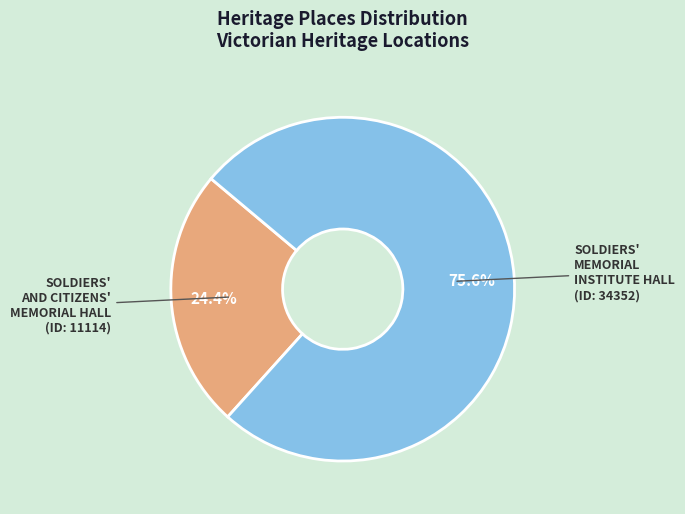

True or false: SOLDIERS' AND CITIZENS' MEMORIAL HALL accounts for 24% of the total.

True